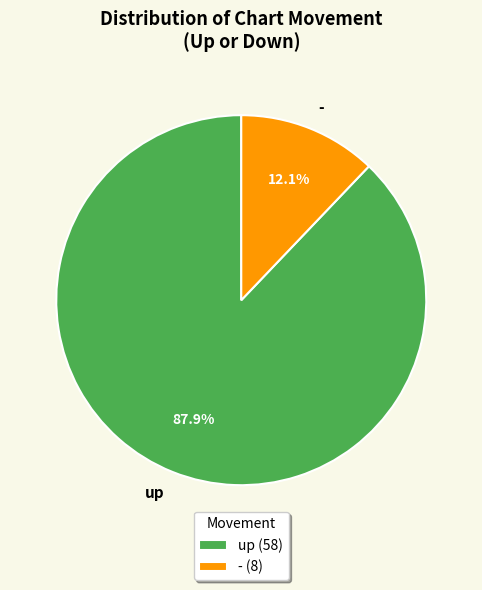

To the nearest percent, what percentage of the pie is -?

12%